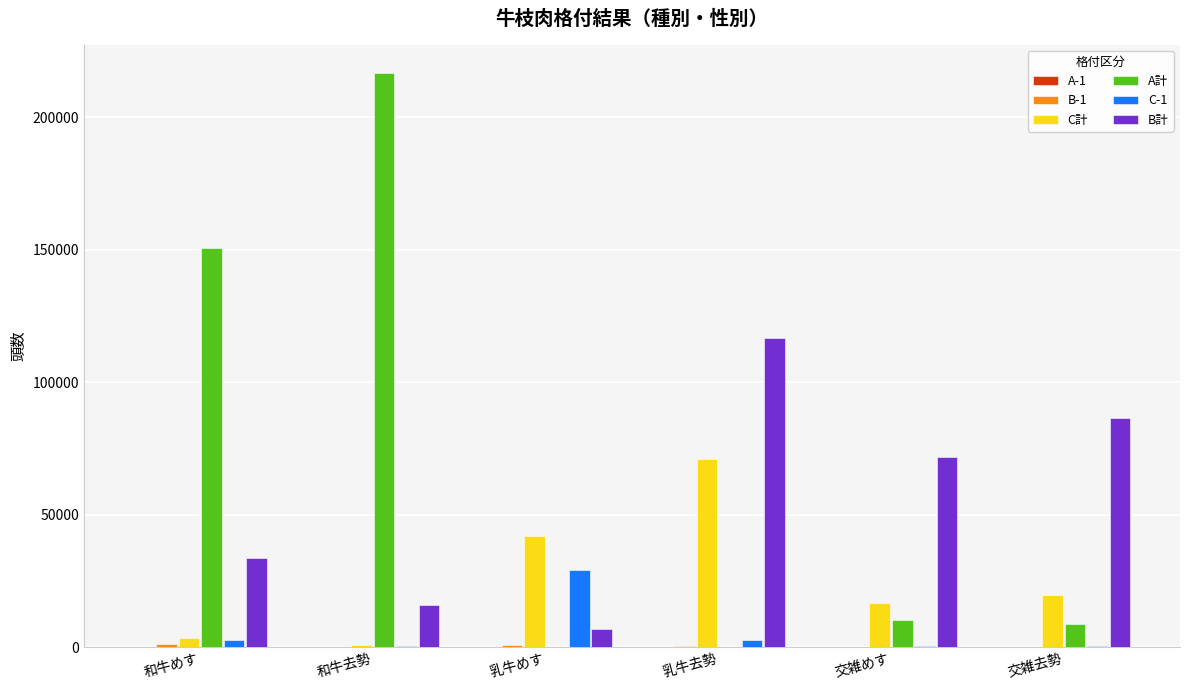

Which category has the highest value across all series?

和牛去勢